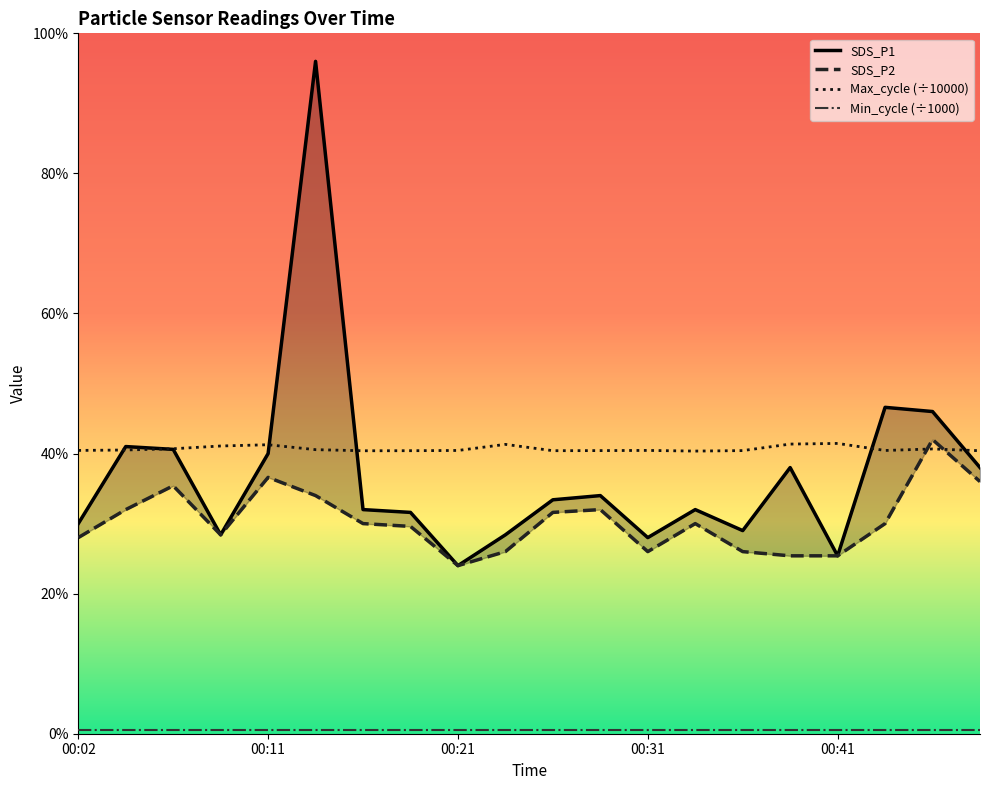

How many interior local valleys does the SDS_P1 series have?

5